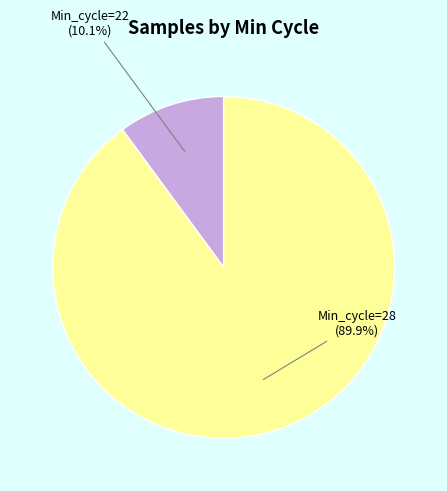

How many segments does this pie chart have?

2